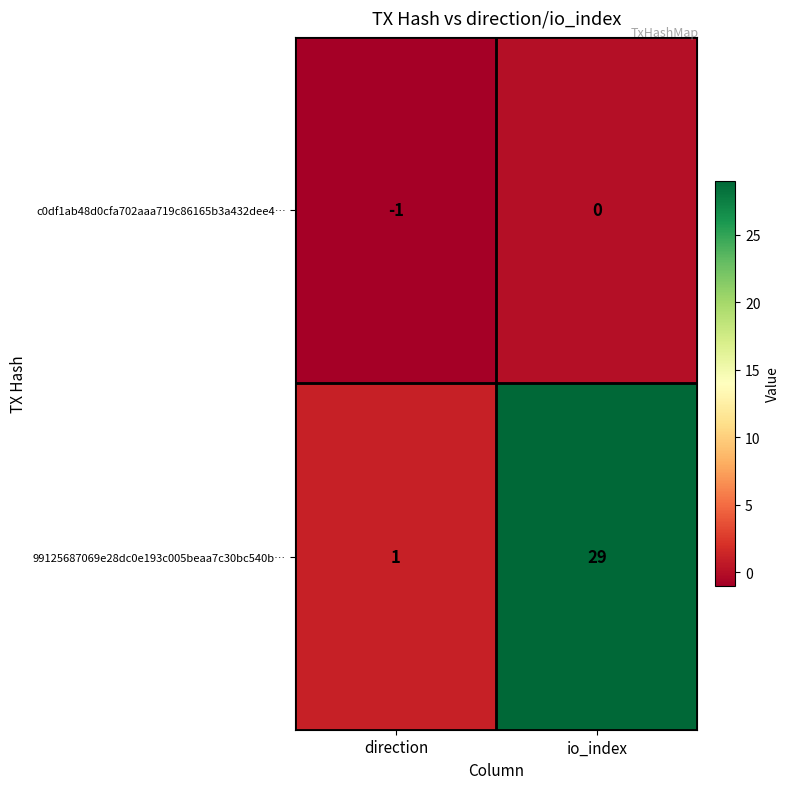

What is the highest value of the 99125687069e28dc0e193c005beaa7c30bc540b… series?

29